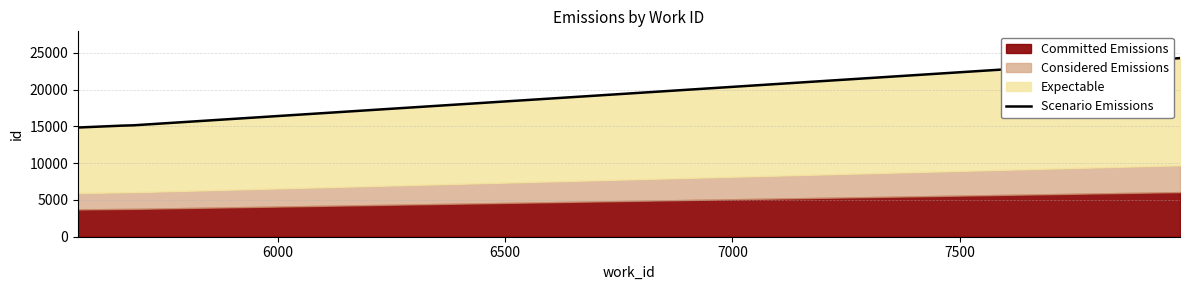

What is the difference between the maximum and minimum values?

9440